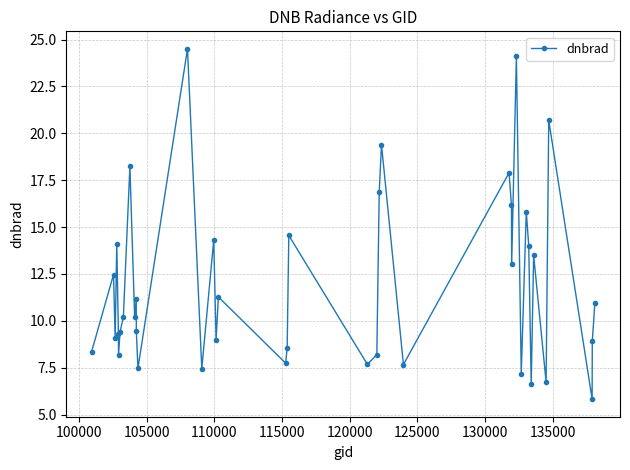

What is the maximum value shown in the chart?

24.5